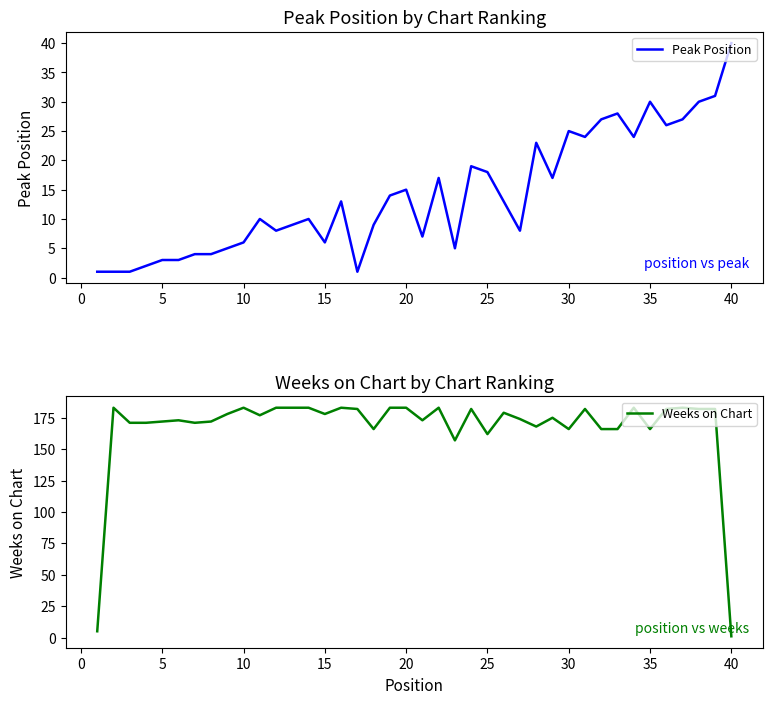

True or false: Peak Position and Weeks on Chart intersect in this chart.

True